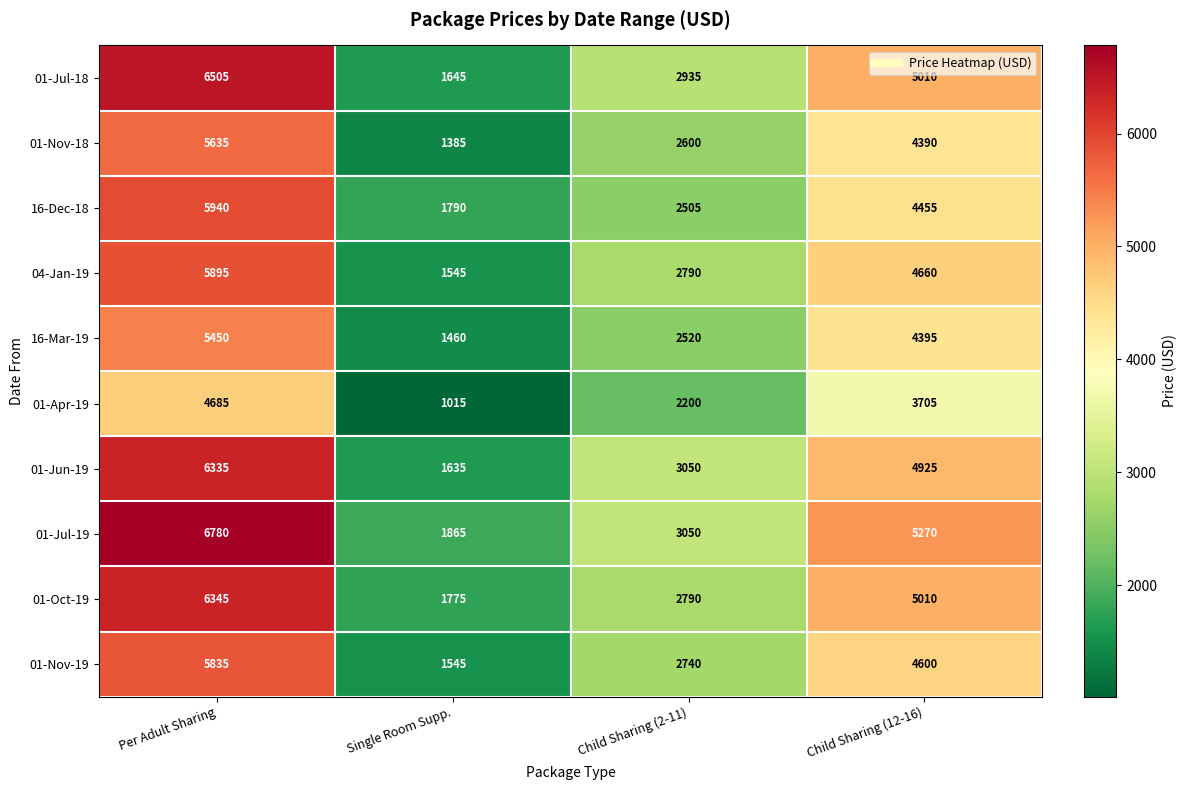

What is the difference between the maximum and minimum values in the 16-Mar-19 series?

3990